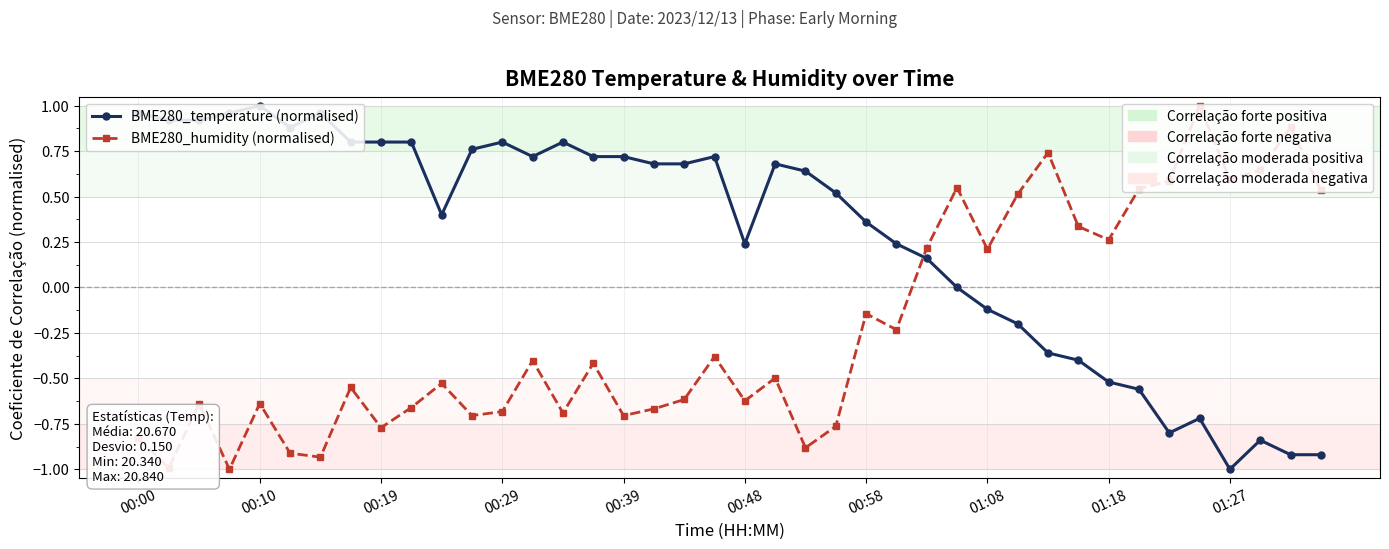

True or false: BME280_humidity (normalised) and BME280_temperature (normalised) cross at least once.

True